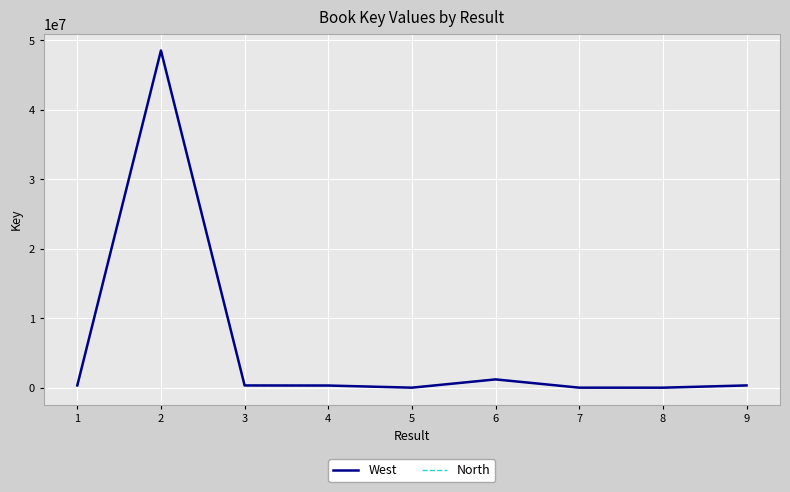

At which category is the sum across all series the highest?

2